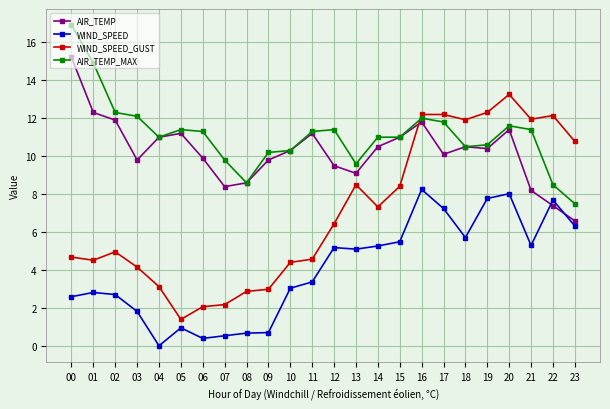

At which label does AIR_TEMP reach its peak?

00